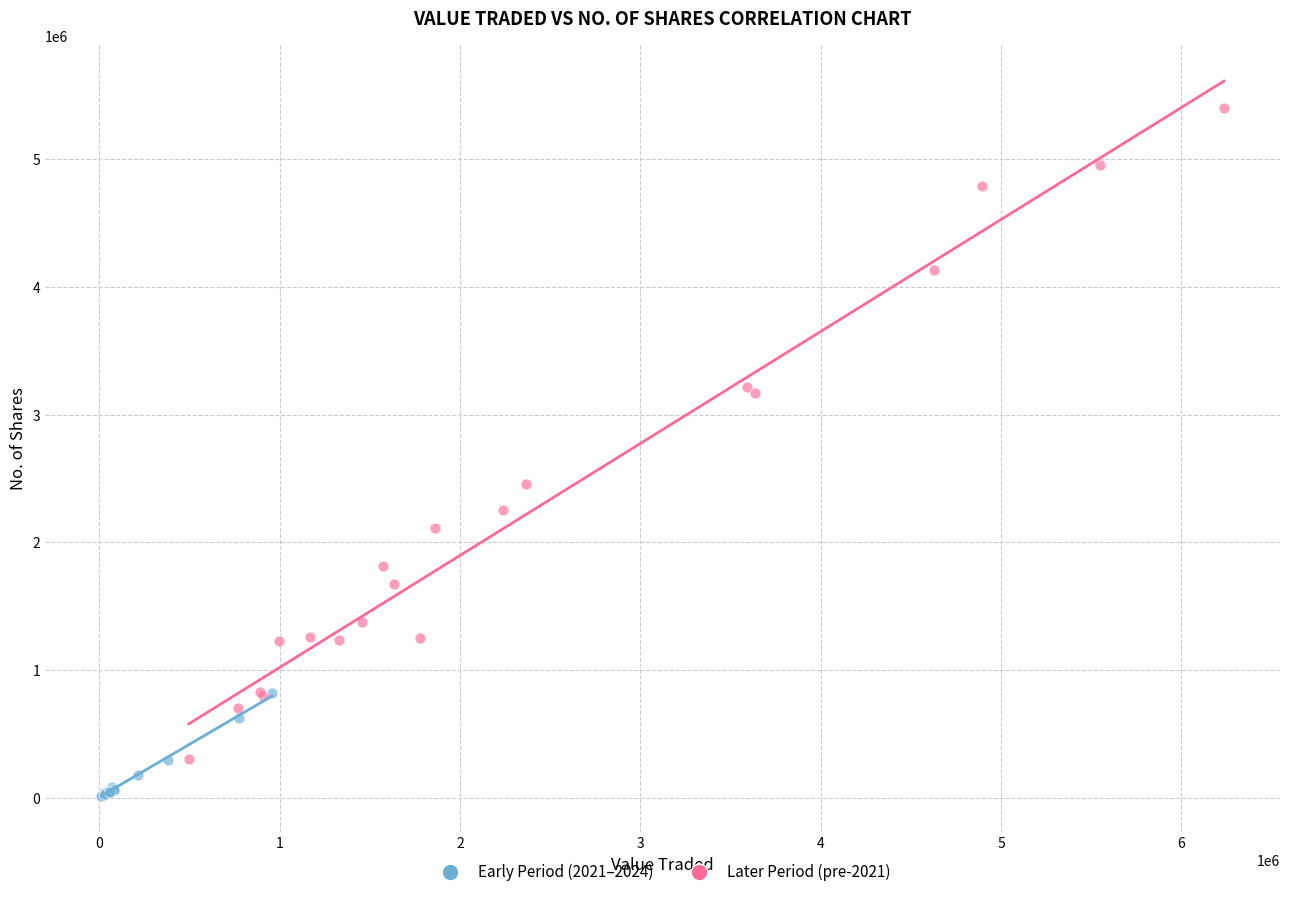

Which series reaches the minimum Y coordinate?

Early Period (2021–2024)